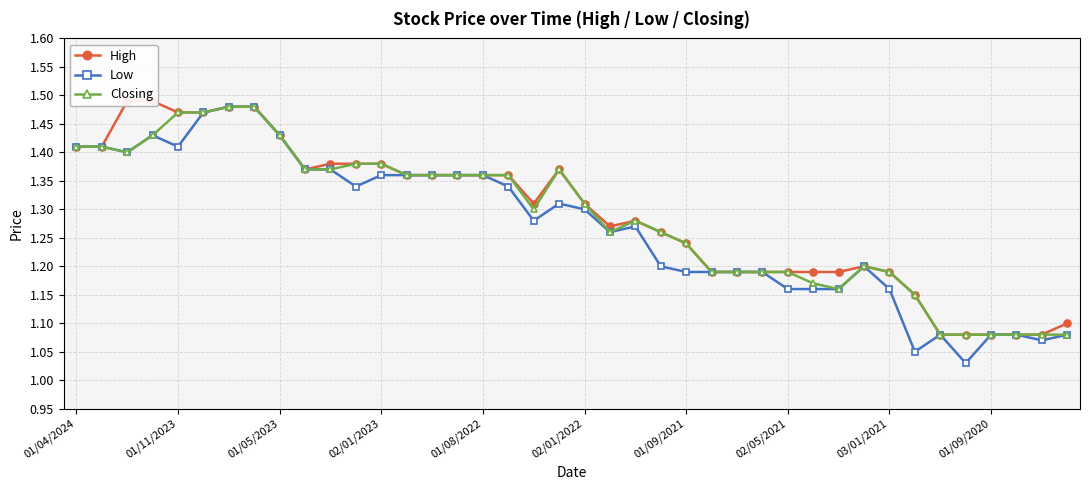

Is it true that Low equals 2.0 at 01/08/2022?

False